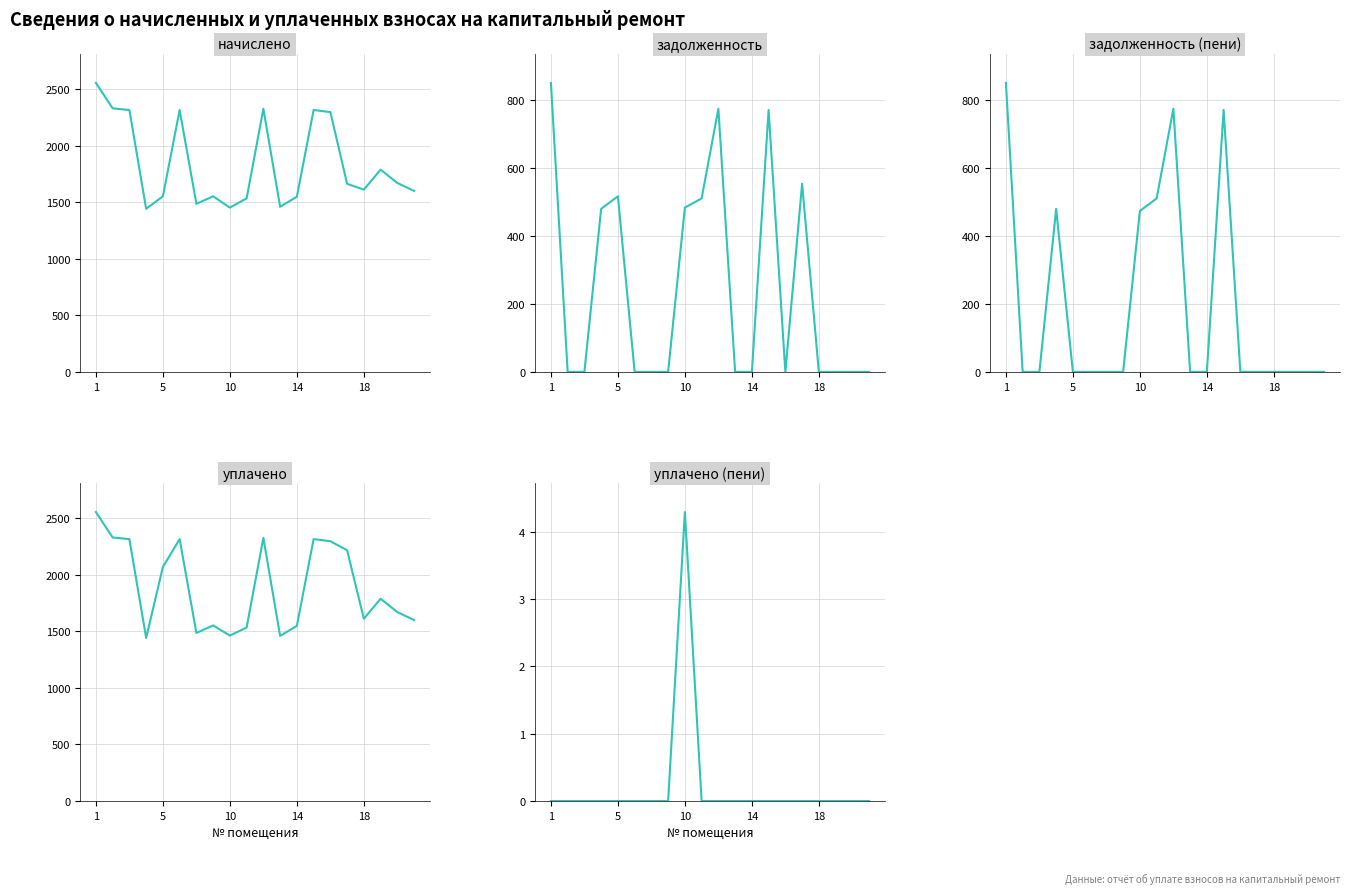

How many уплачено_пени values are between 0 and 1?

19